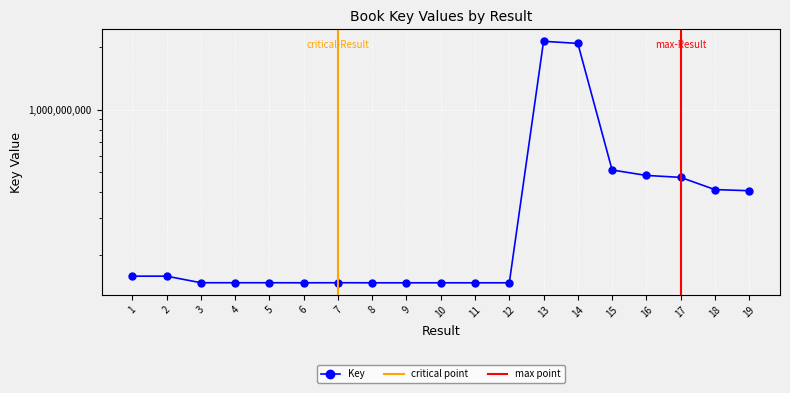

What is the ratio of the value at 2 to the value at 8?

1.1